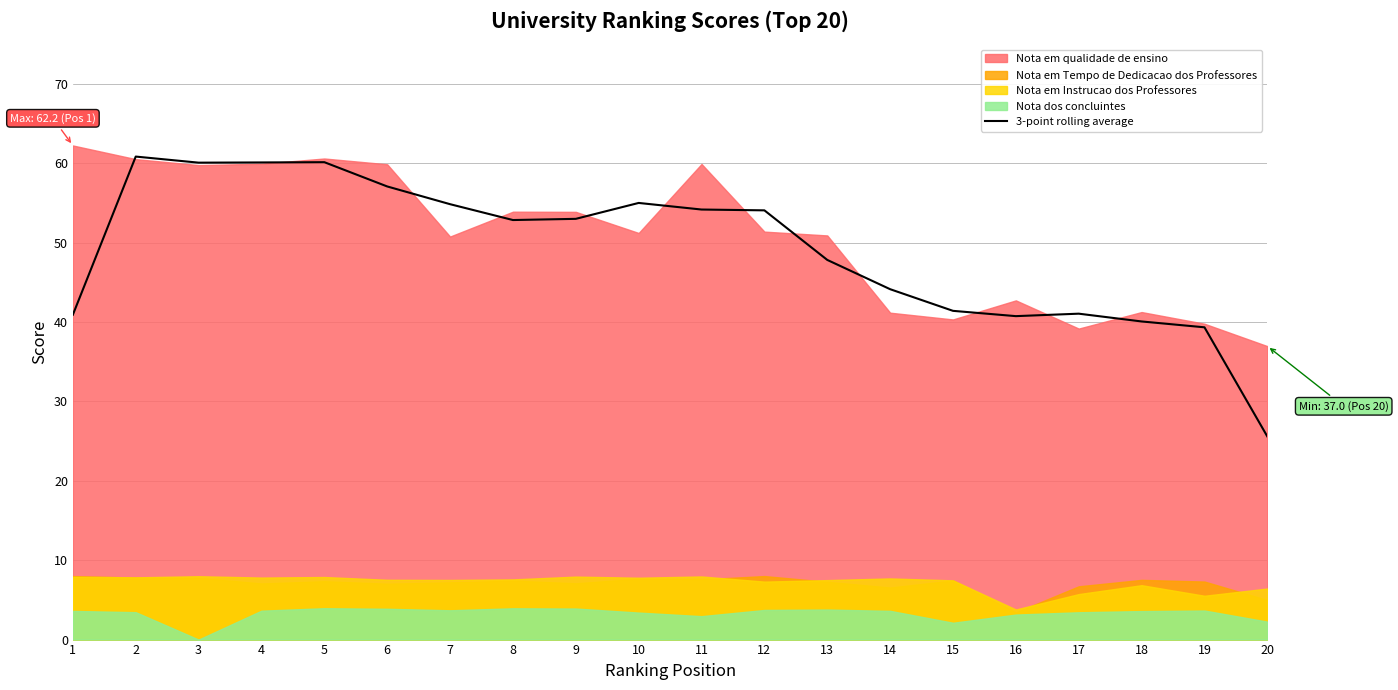

Is it true that the value at 4 is 60.1?

True